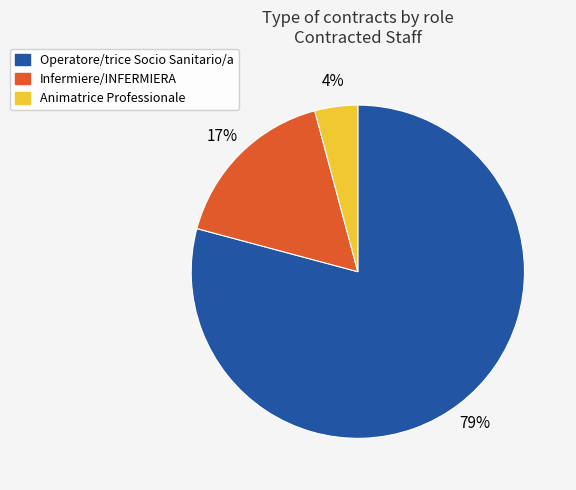

Between Animatrice Professionale and Operatore/trice Socio Sanitario/a, which is larger?

Operatore/trice Socio Sanitario/a